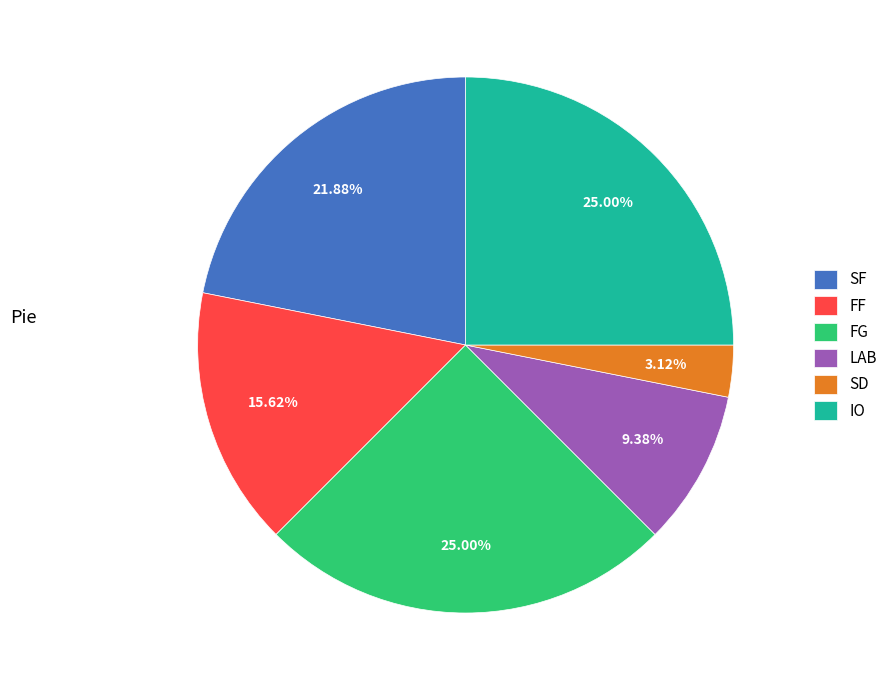

How many slices are in this pie chart?

6